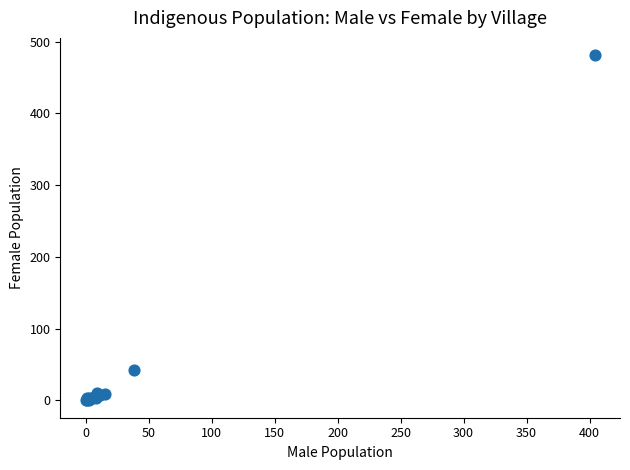

What Y value in the scatter plot is closest to 240?

42